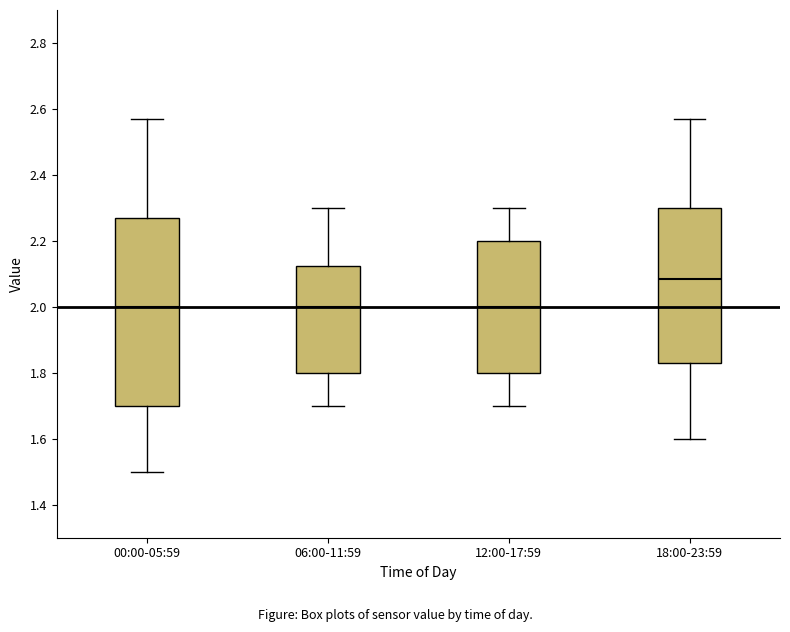

Reading left to right, transcribe this box plot: for each box, give where its median line is, the range the box spans, and where its two whiskers end, as read against the y-axis. The values are not printed on the chart, so give them approximately, as read against the axis.

00:00-05:59: median 2.00, box 1.70 to 2.28, whiskers 1.50 to 2.58
06:00-11:59: median 2.00, box 1.80 to 2.12, whiskers 1.70 to 2.30
12:00-17:59: median 2.00, box 1.80 to 2.20, whiskers 1.70 to 2.30
18:00-23:59: median 2.08, box 1.84 to 2.30, whiskers 1.60 to 2.58